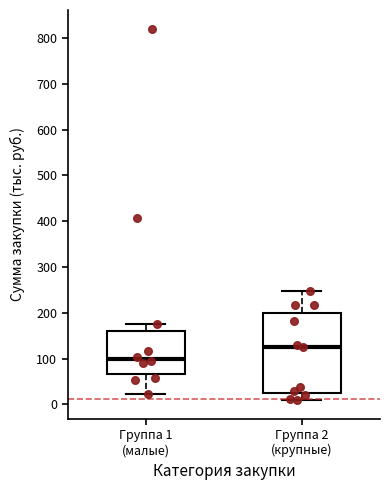

Reading left to right, transcribe this box plot: for each box, give where its median line is, the range the box spans, and where its two whiskers end, as read against the y-axis. The values are not printed on the chart, so give them approximately, as read against the axis.

Группа 1 (малые): median 100, box 70 to 160, whiskers 20 to 170
Группа 2 (крупные): median 120, box 20 to 200, whiskers 10 to 250